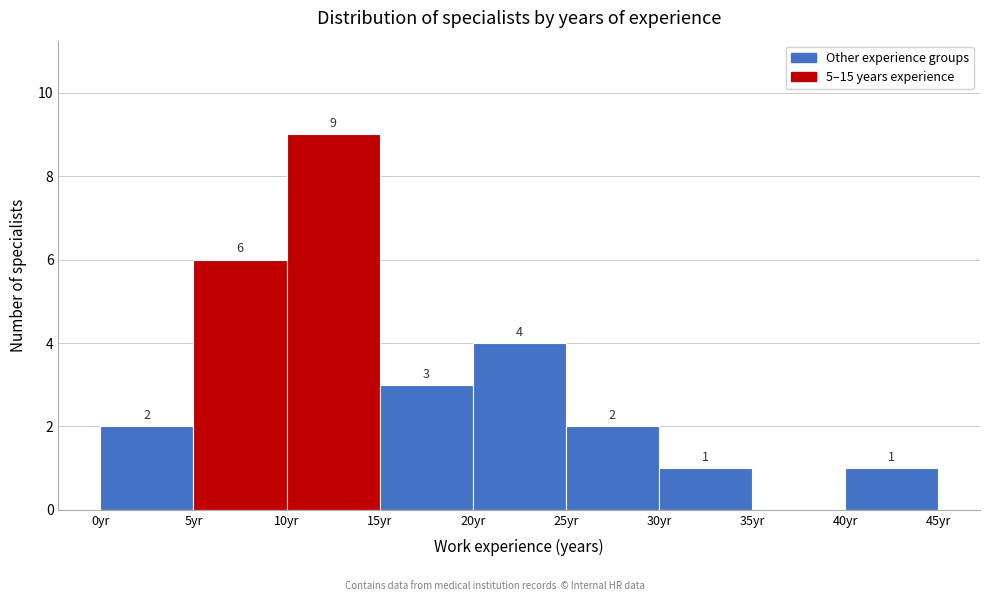

Over which range of the x-axis is the bar tallest?

10 to 15